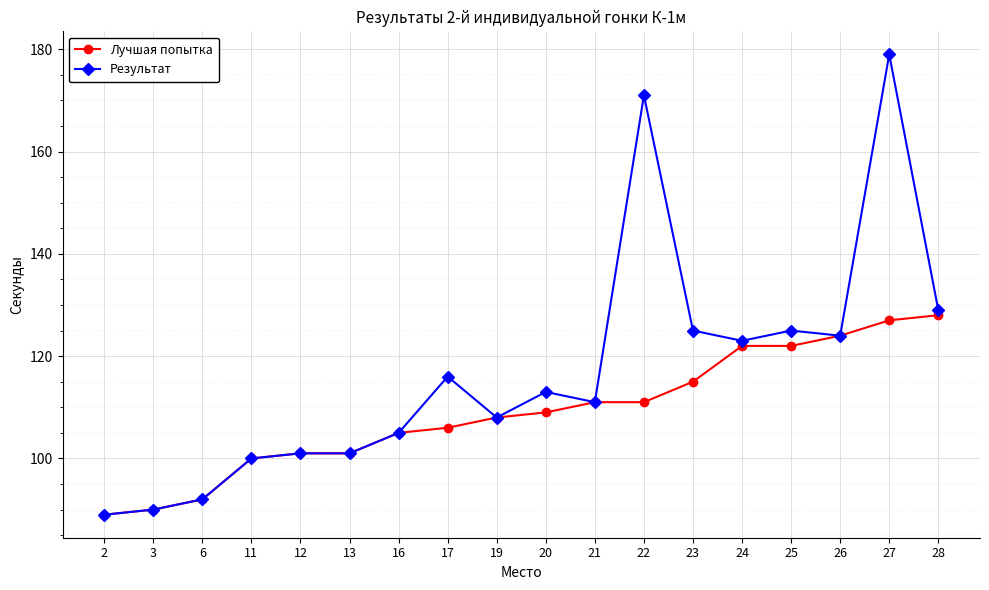

List the series in order of their peak value, highest first.

Результат, Лучшая попытка